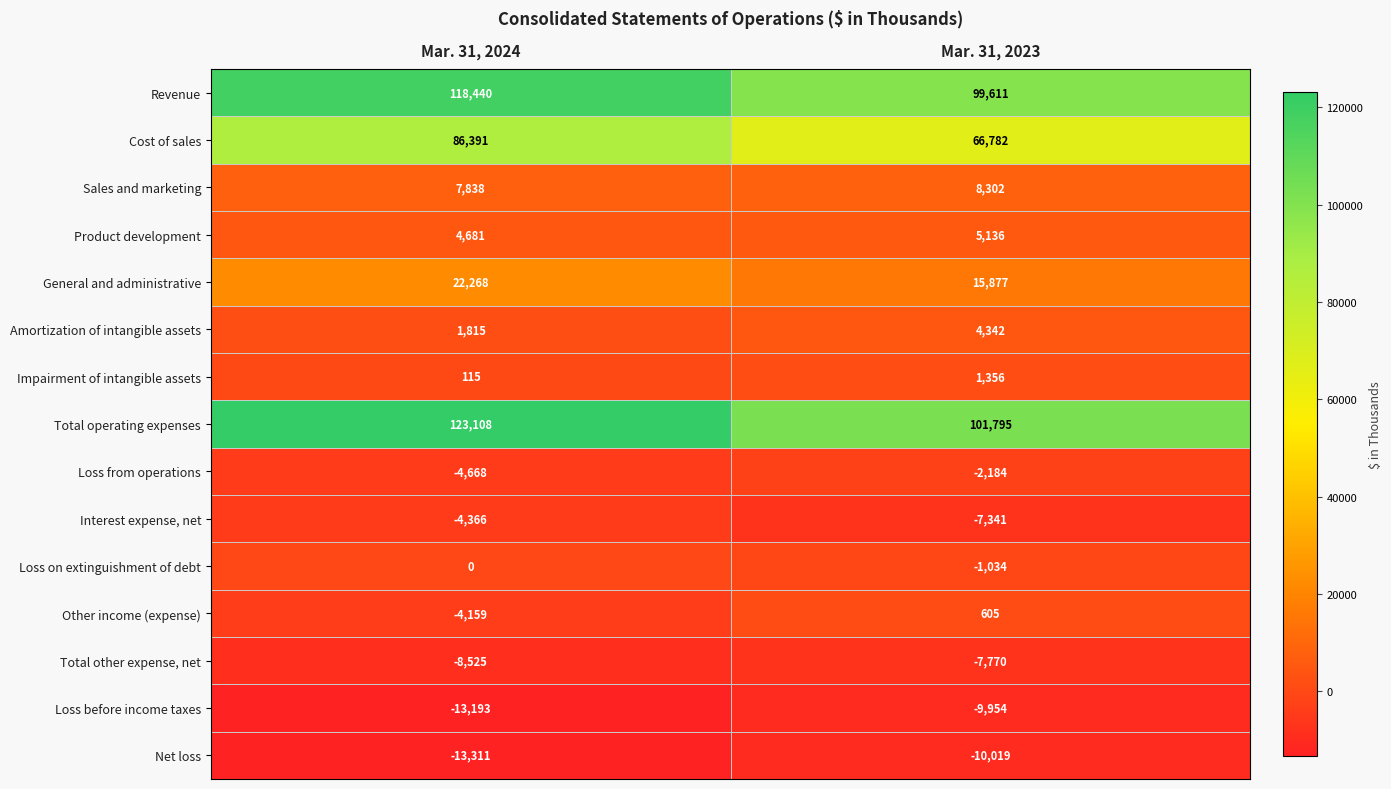

Which label corresponds to the largest value in the chart?

Mar. 31, 2024